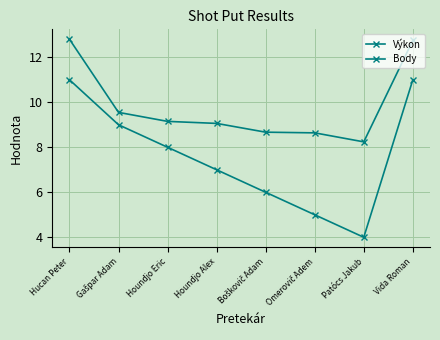

The value of Výkon at Boškovič Adam is 8.7. True or false?

True